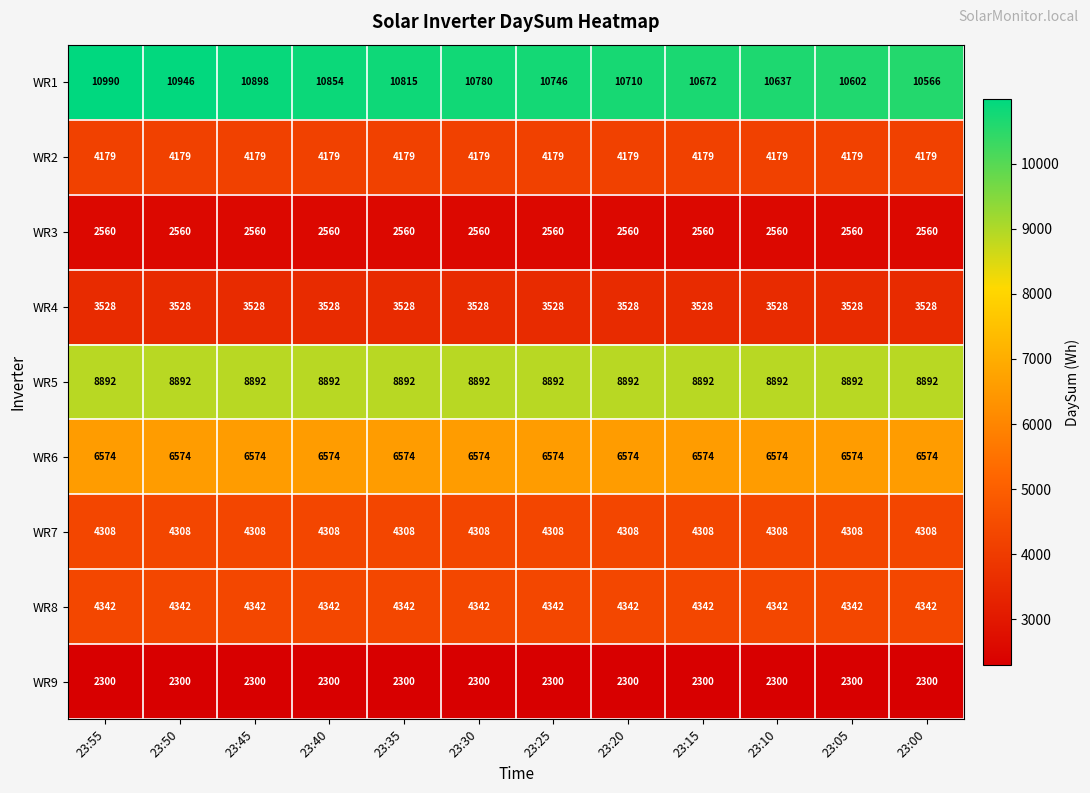

Rank the series by their maximum value, from lowest to highest.

WR9, WR3, WR4, WR2, WR7, WR8, WR6, WR5, WR1